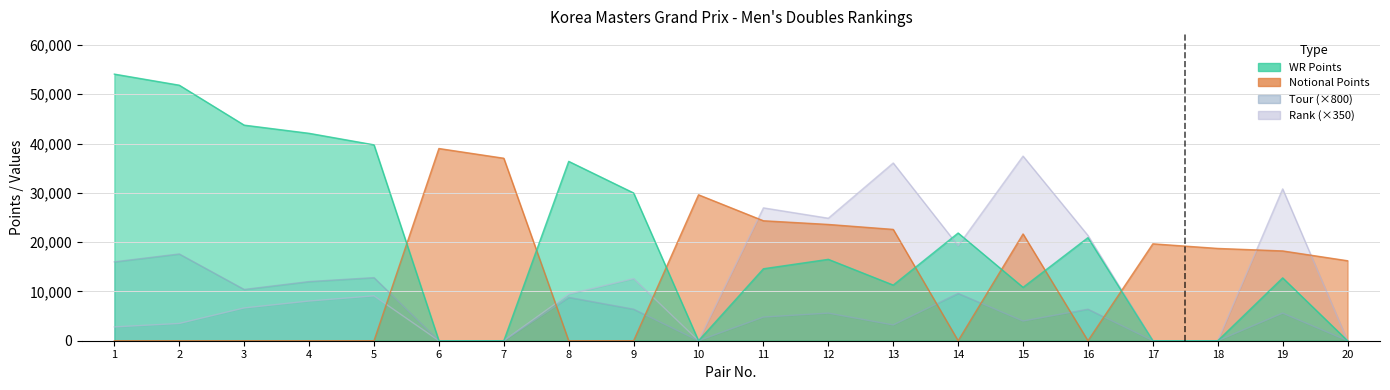

Reading left to right, list all the values displayed in this chart.

WR Points: 1=54078	2=51830	3=43728	4=42070	5=39735	6=0	7=0	8=36380	9=29970	10=0	11=14600	12=16510	13=11290	14=21850	15=10830	16=20905	17=0	18=0	19=12750	20=0
Notional Points: 1=0	2=0	3=0	4=0	5=0	6=38987	7=37014	8=0	9=0	10=29600	11=24333	12=23586	13=22580	14=0	15=21660	16=0	17=19657	18=18720	19=18214	20=16223
Tour: 1=16000	2=17600	3=10400	4=12000	5=12800	6=0	7=0	8=8800	9=6400	10=0	11=4800	12=5600	13=3200	14=9600	15=4000	16=6400	17=0	18=0	19=5600	20=0
Rank: 1=2800	2=3500	3=6650	4=8050	5=9100	6=0	7=0	8=9450	9=12600	10=0	11=26950	12=24850	13=36050	14=19250	15=37450	16=21350	17=0	18=0	19=30800	20=0